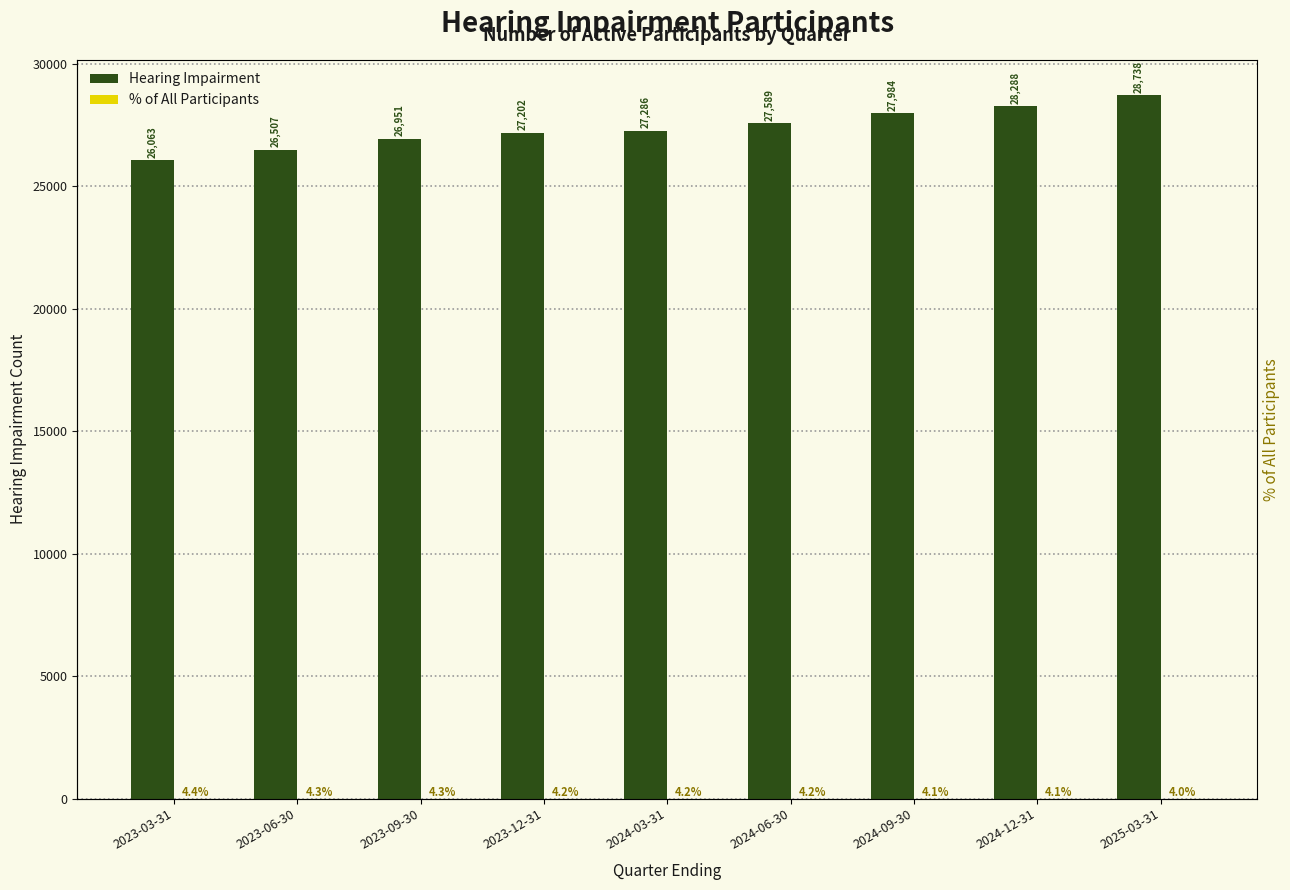

How many bars are there in total?

18